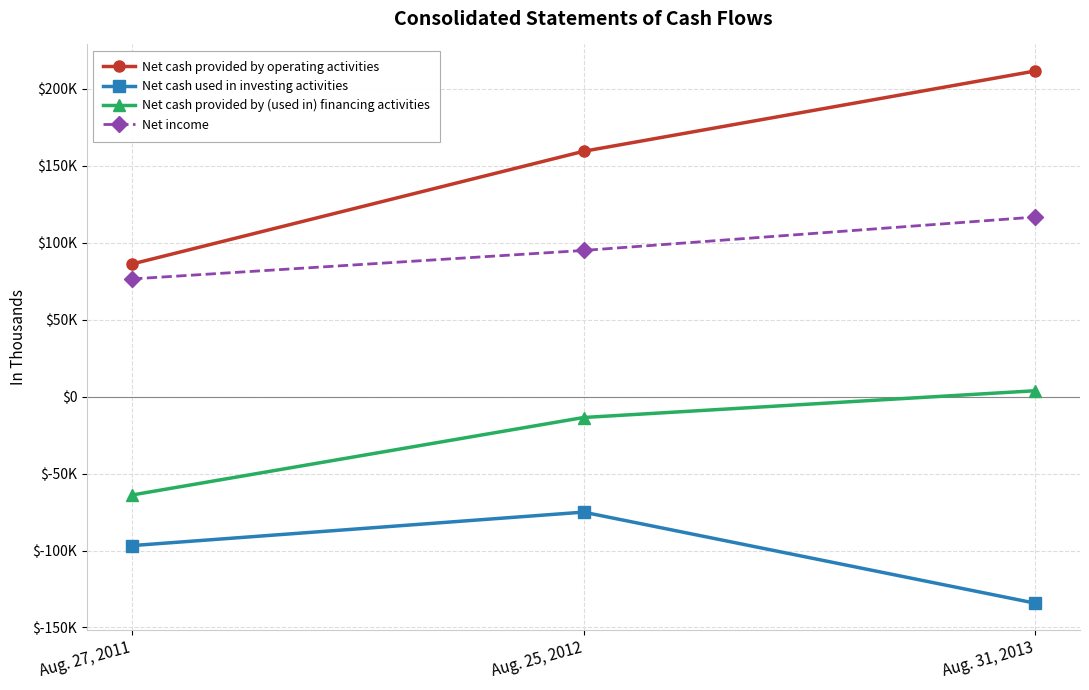

What position from the left is Aug. 25, 2012?

2